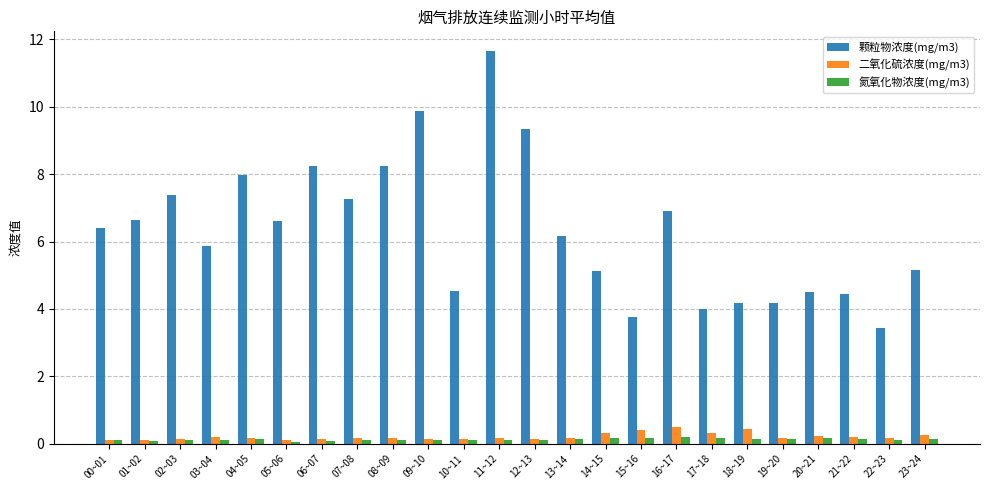

Which series has the largest total across all categories?

颗粒物浓度(mg/m3)